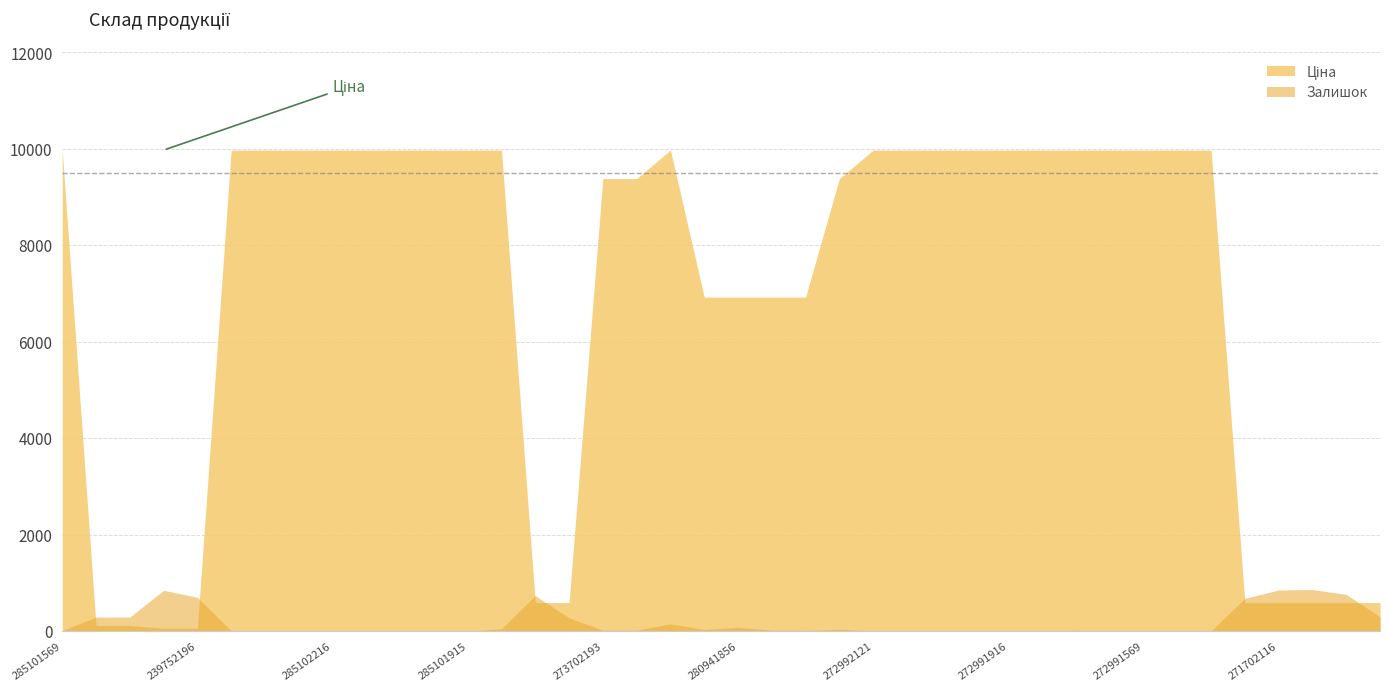

What is the label of the 40th point from the right?

285101569